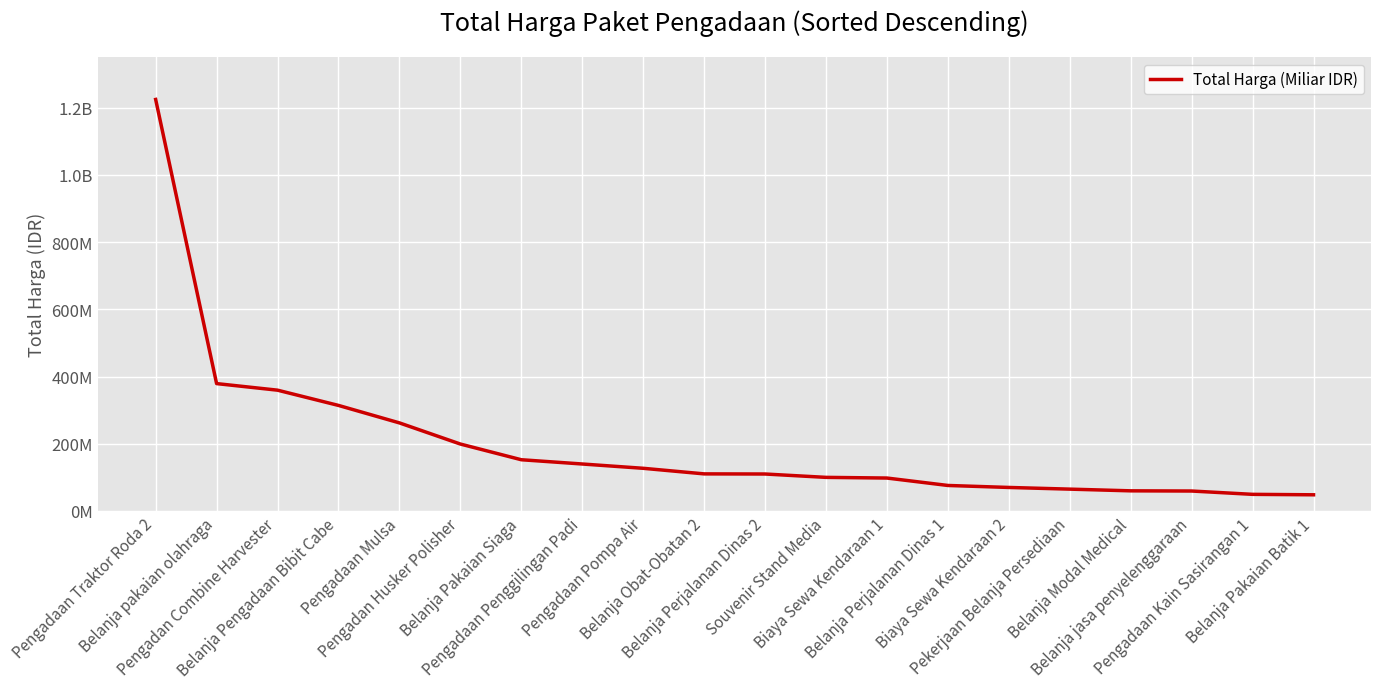

Approximately how many times larger is the value at Belanja Modal Medical compared to Pengadaan Penggilingan Padi?

0.4